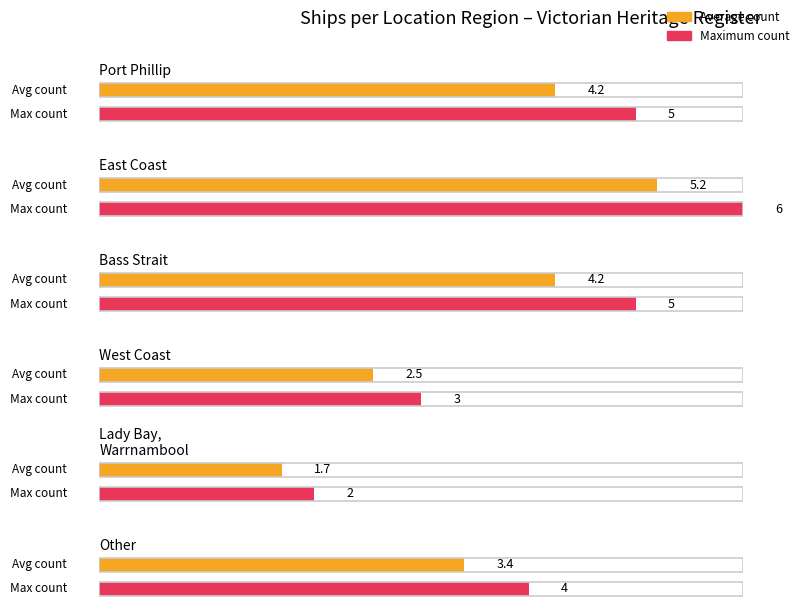

Which label corresponds to the largest value in the chart?

East Coast